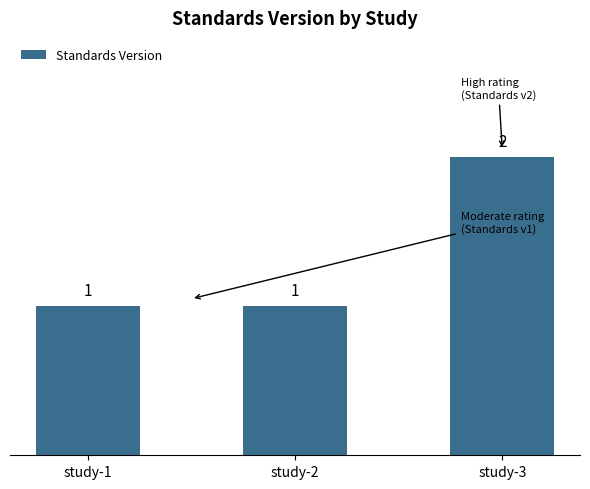

The value at study-1 is 2. True or false?

False